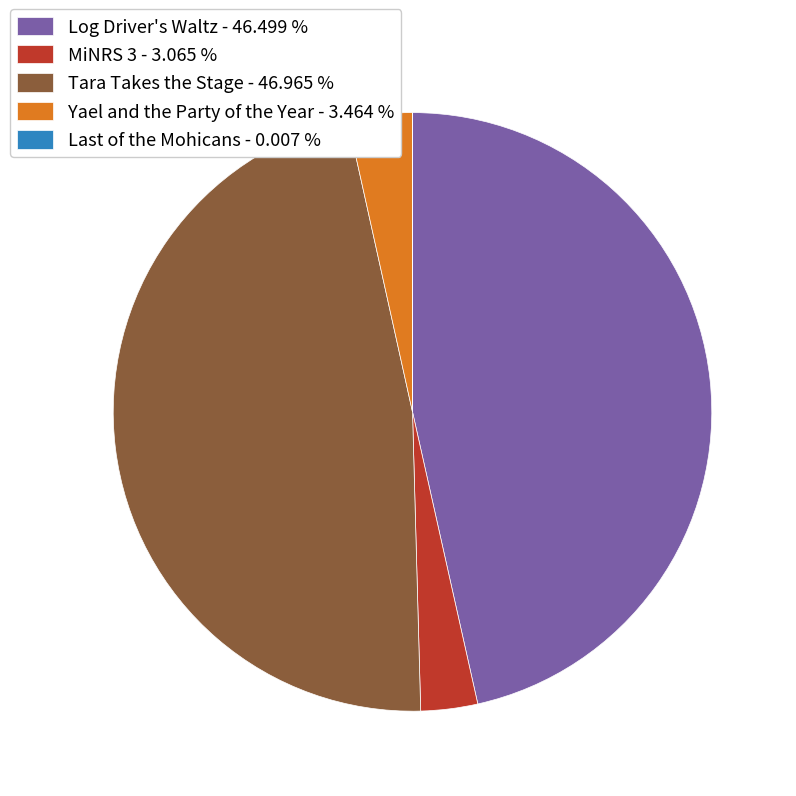

Does Yael and the Party of the Year - 3.464 % represent more than half of the total?

No